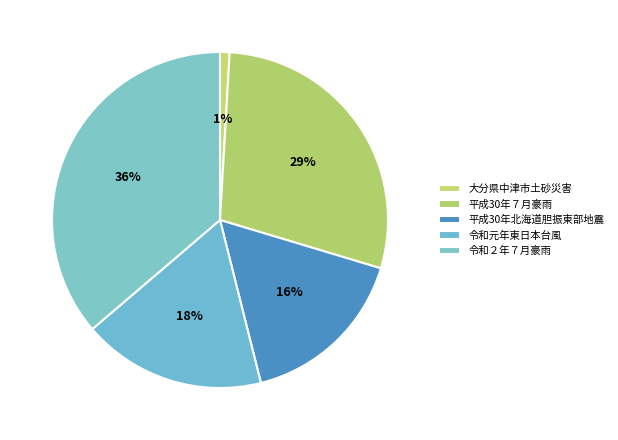

Count the number of slices in the pie.

5